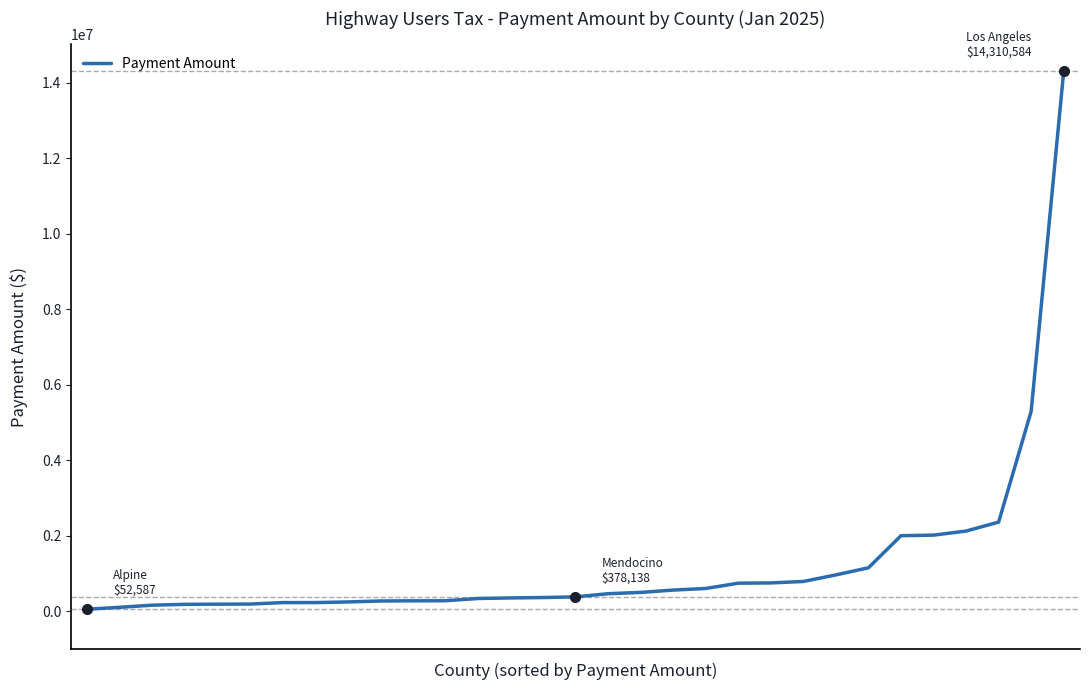

What is the minimum value shown in the chart?

52586.5